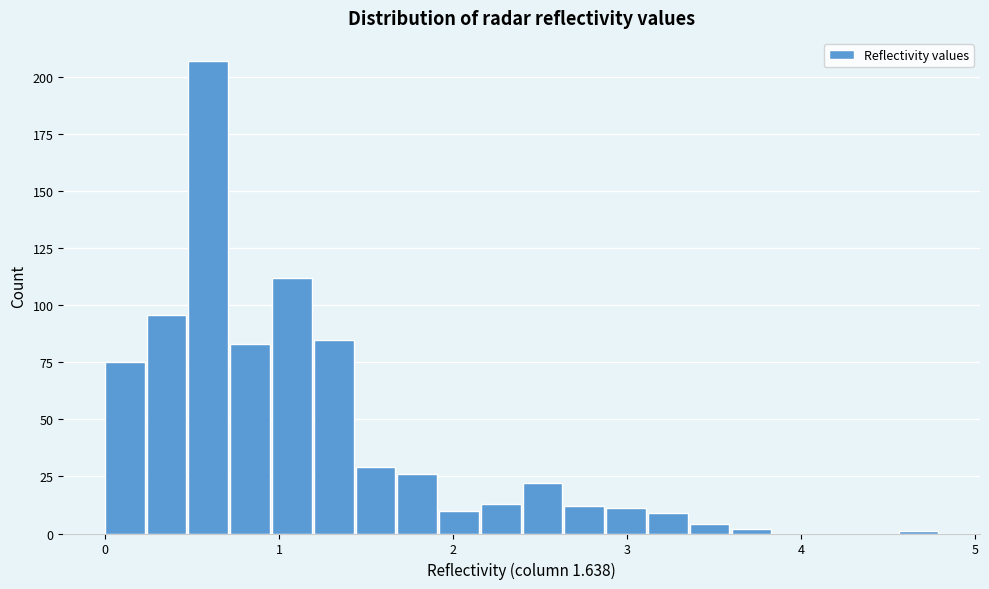

Read against the x-axis, roughly where is the centre of the tallest bar?

0.6